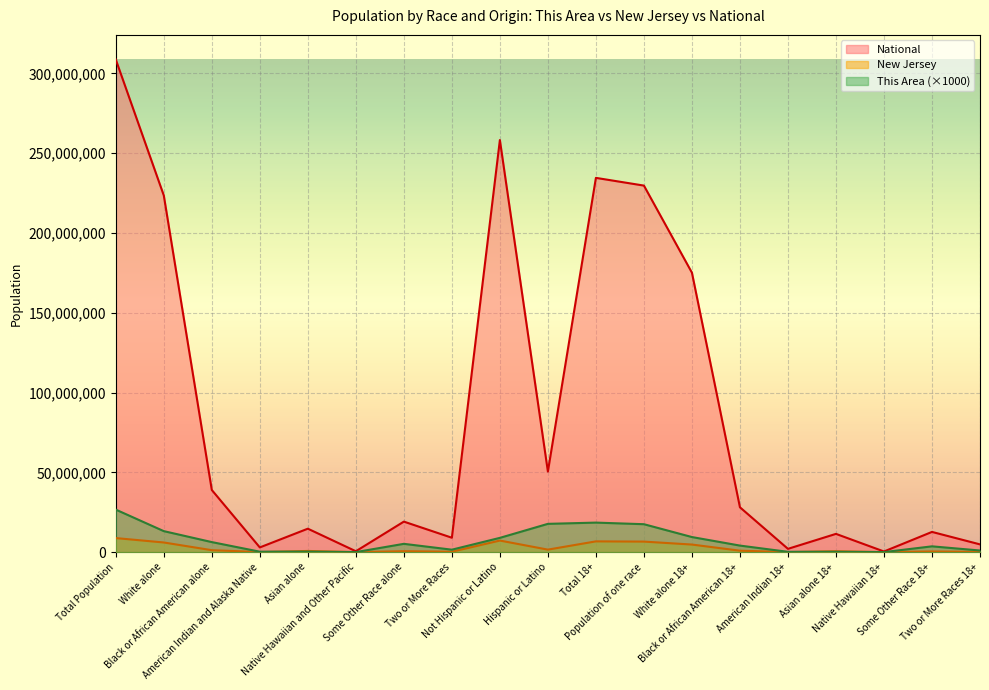

Is the value of National at Some Other Race 18+ greater than the value of This Area at Total 18+?

No